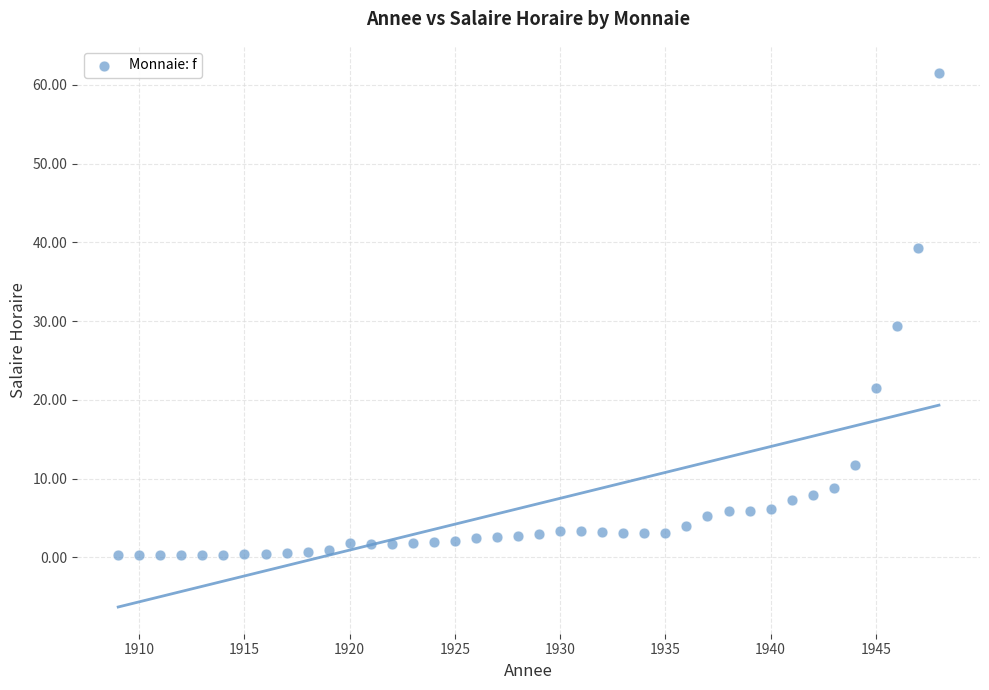

What is the range of X values (max minus min)?

39.0